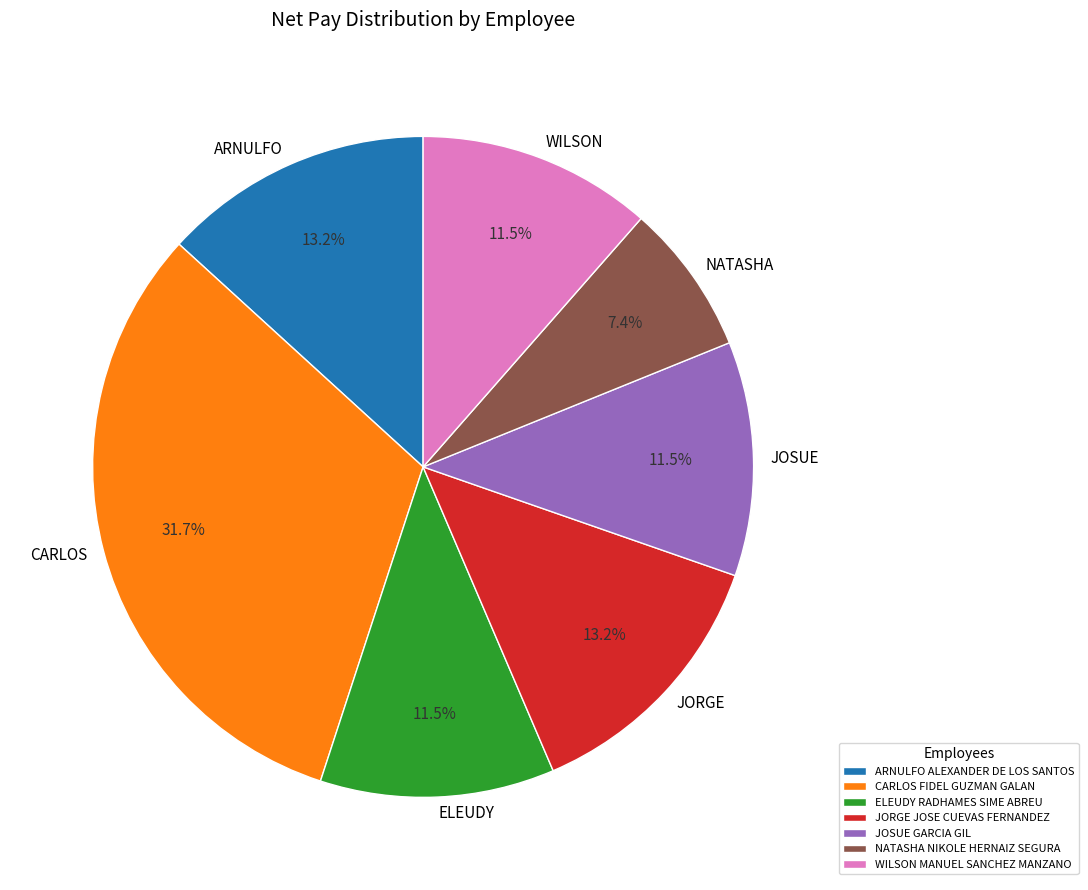

How many segments does this pie chart have?

7